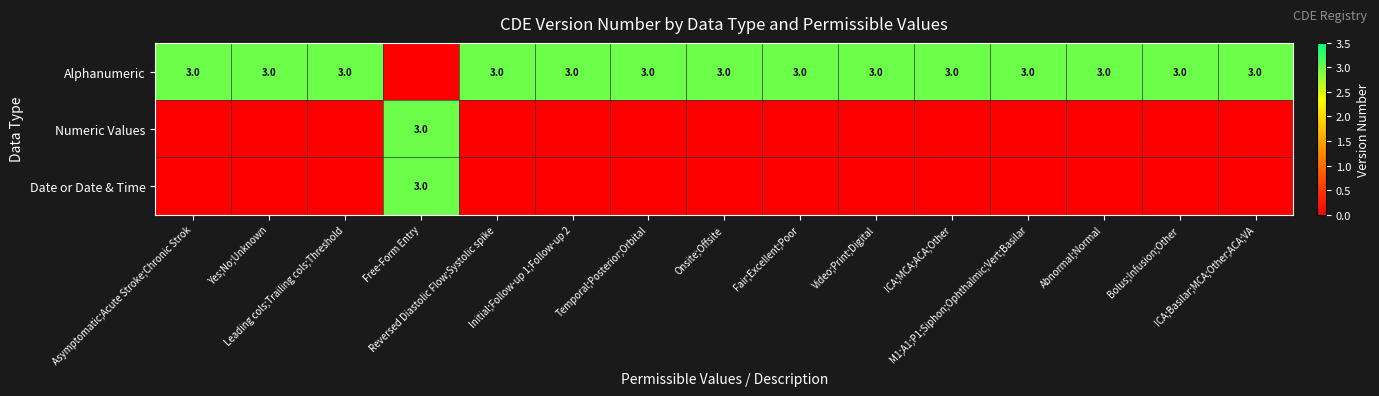

Count the number of categories in the chart.

15